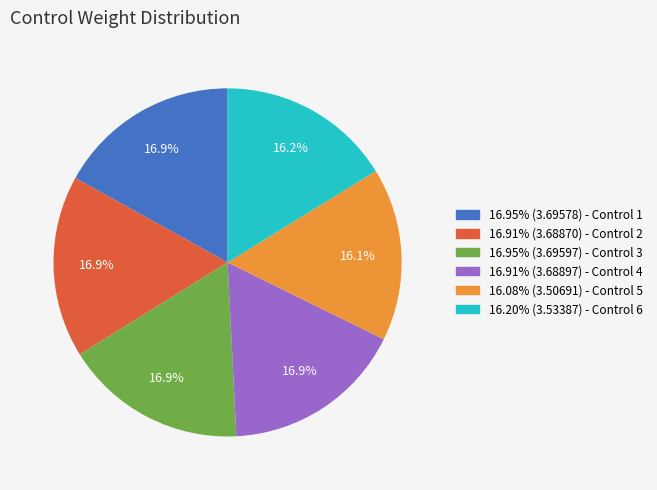

Does any single category account for the majority?

No